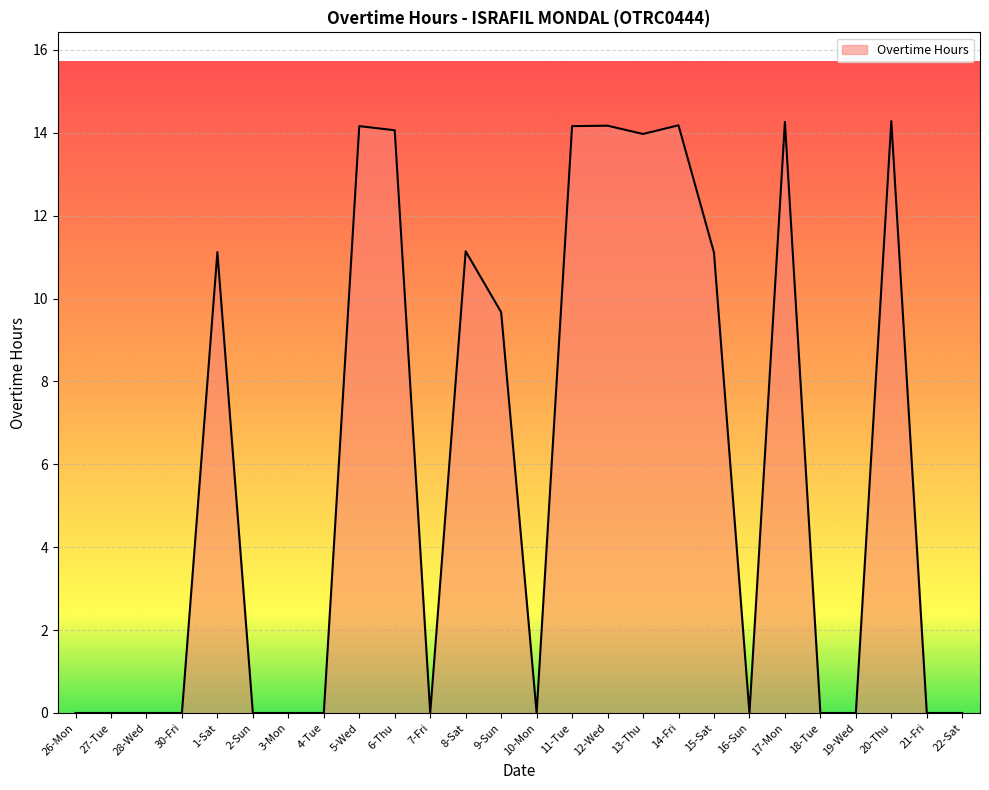

What is the change in value from 16-Sun to 20-Thu?

+14.3